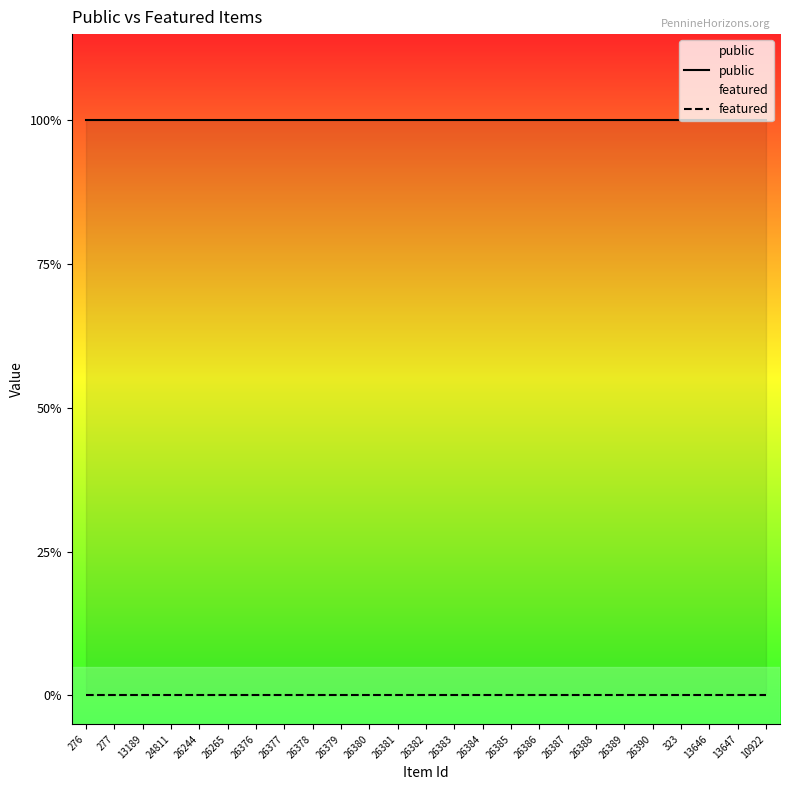

How many lines are shown in the chart?

2